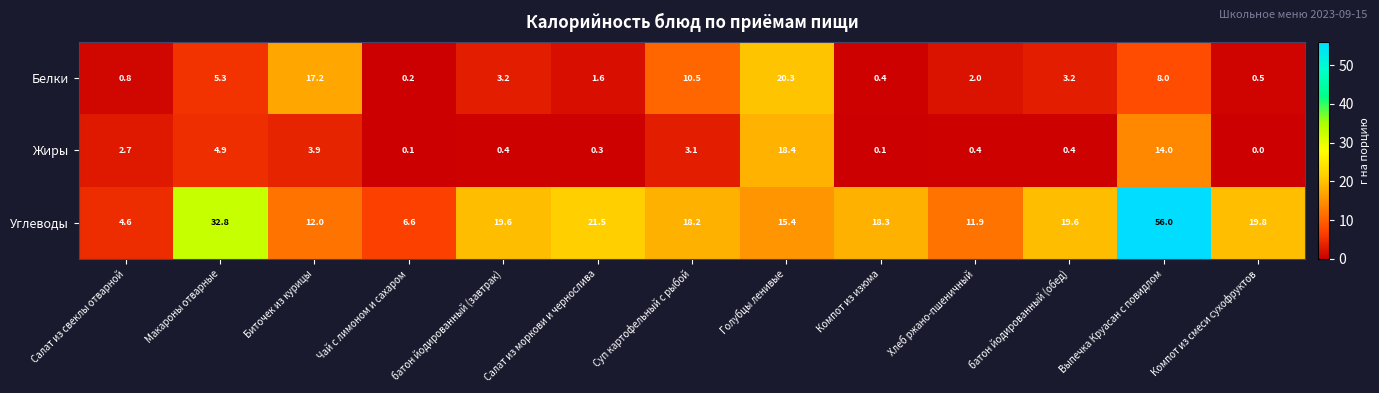

Which series changed the most between Биточек из курицы and Компот из изюма?

Белки